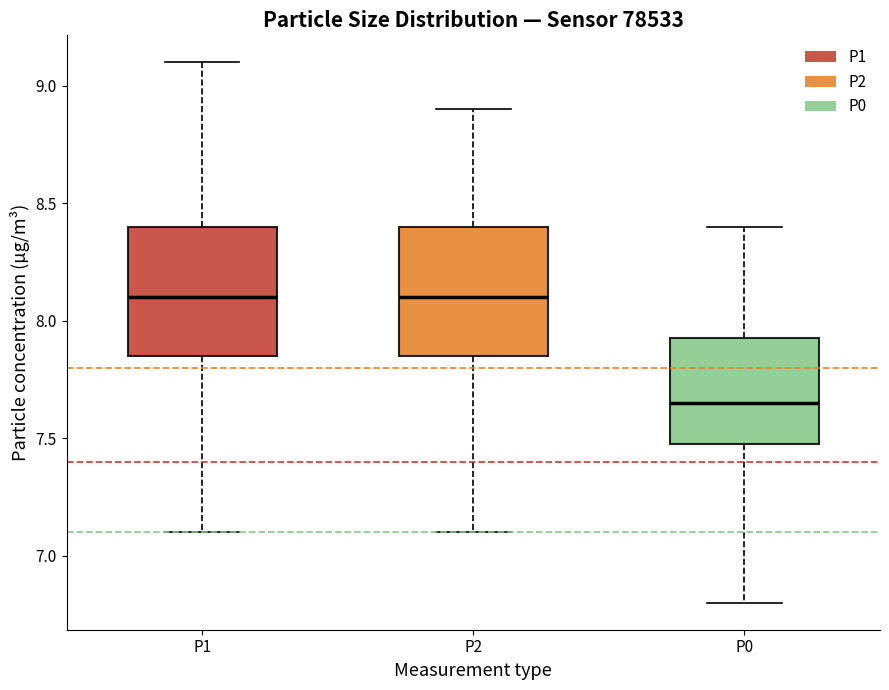

Reading left to right, read every box against the y-axis: the position of its median line, the range the box covers, and the ends of its whiskers. The values are not printed on the chart, so give them approximately, as read against the axis.

P1: median 8.10, box 7.85 to 8.40, whiskers 7.10 to 9.10
P2: median 8.10, box 7.85 to 8.40, whiskers 7.10 to 8.90
P0: median 7.65, box 7.50 to 7.95, whiskers 6.80 to 8.40